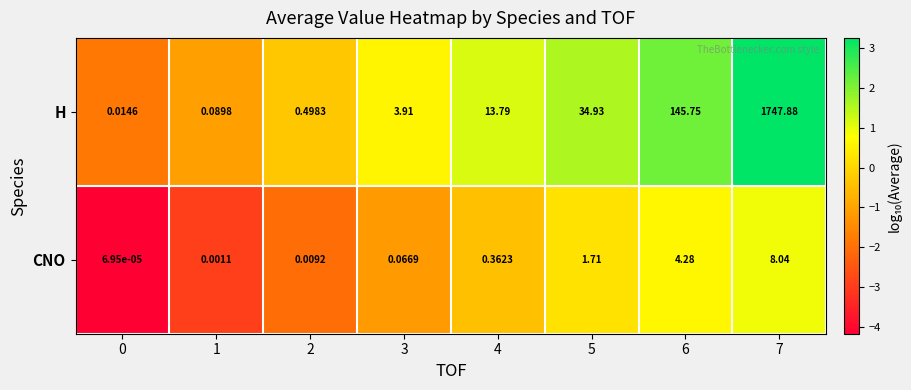

Which series has the largest range (max minus min)?

H